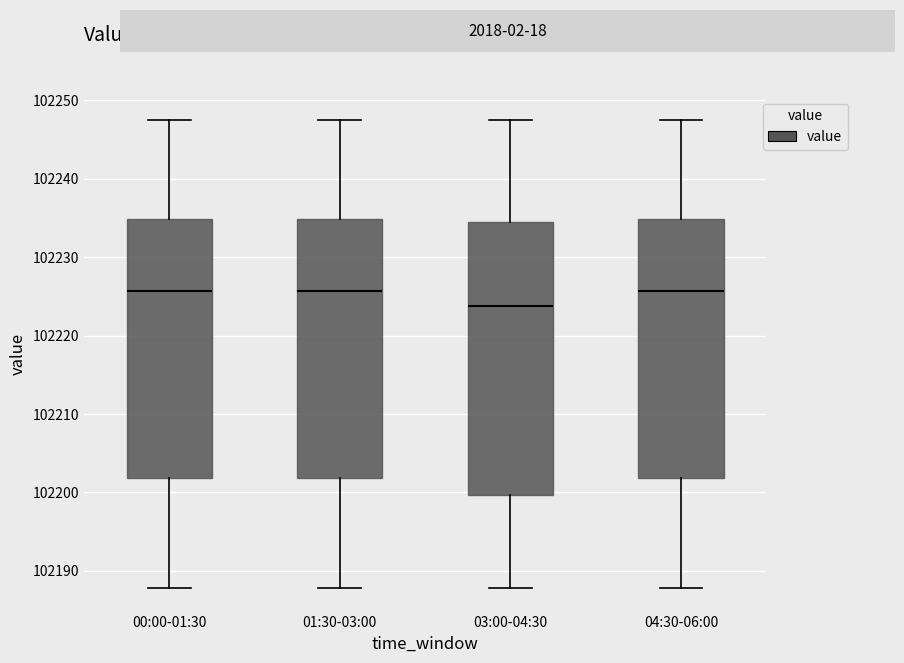

Reading left to right, transcribe this box plot: for each box, give where its median line is, the range the box spans, and where its two whiskers end, as read against the y-axis. The values are not printed on the chart, so give them approximately, as read against the axis.

00:00-01:30: median 102226, box 102202 to 102235, whiskers 102188 to 102247
01:30-03:00: median 102226, box 102202 to 102235, whiskers 102188 to 102247
03:00-04:30: median 102224, box 102200 to 102234, whiskers 102188 to 102247
04:30-06:00: median 102226, box 102202 to 102235, whiskers 102188 to 102247